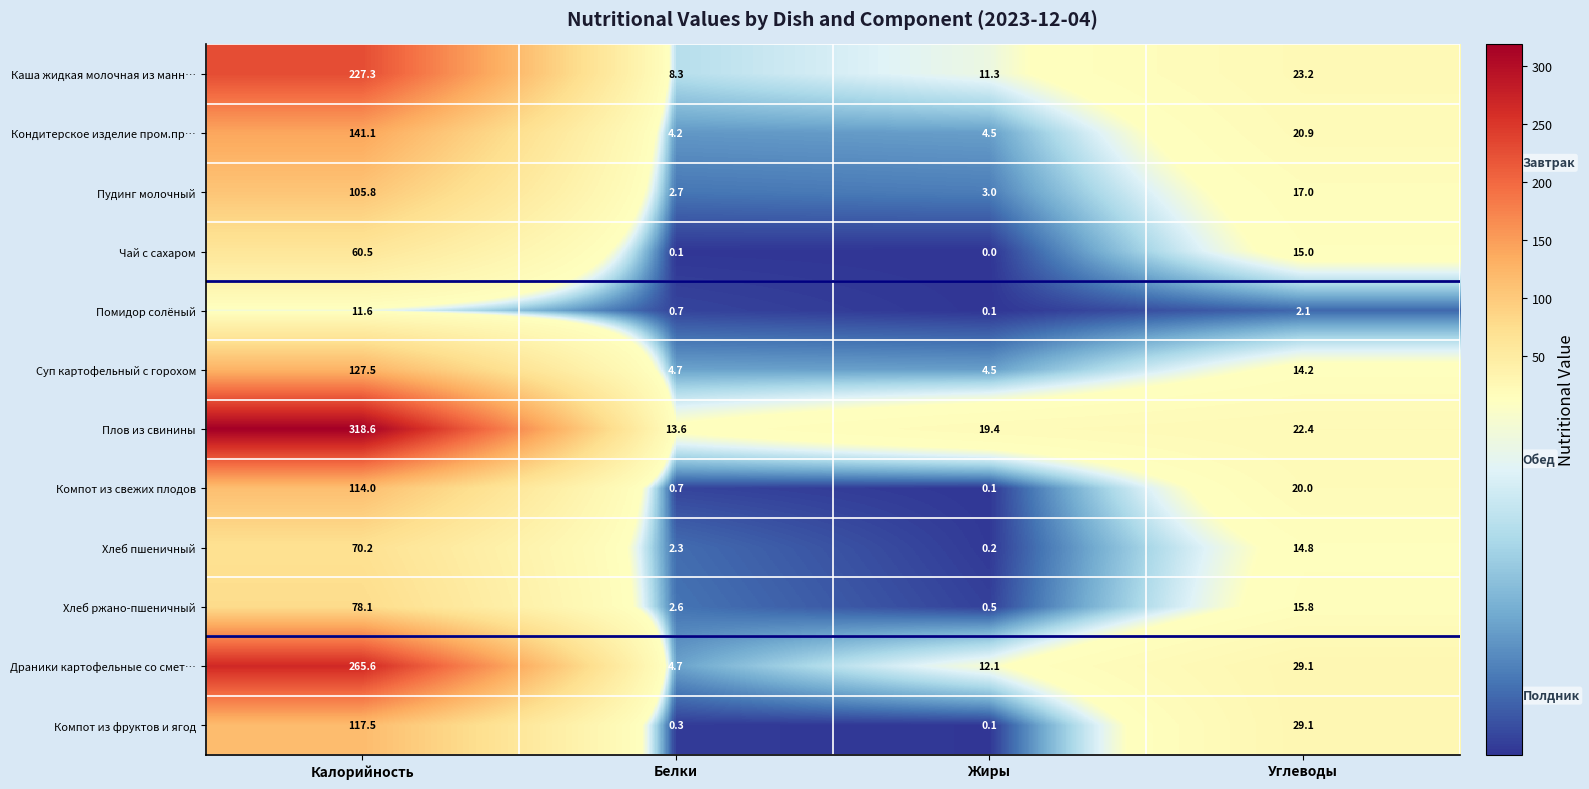

Which series changed the most between Калорийность and Белки?

Плов из свинины